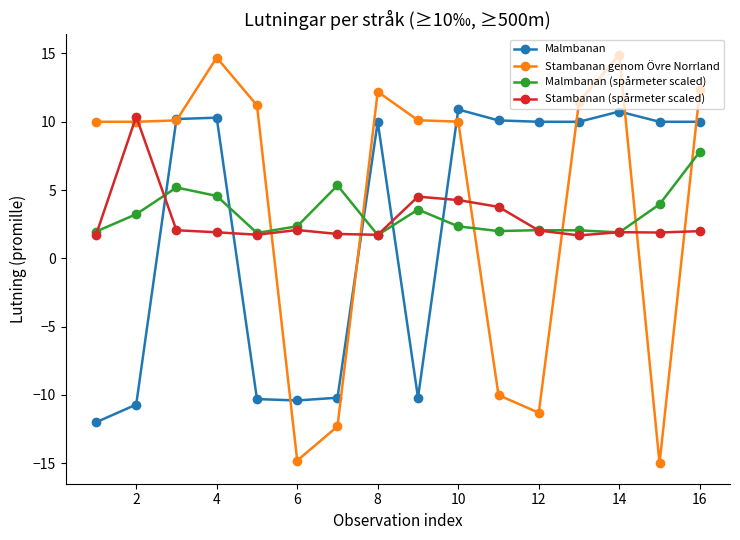

What is the maximum value shown in the chart?

14.9